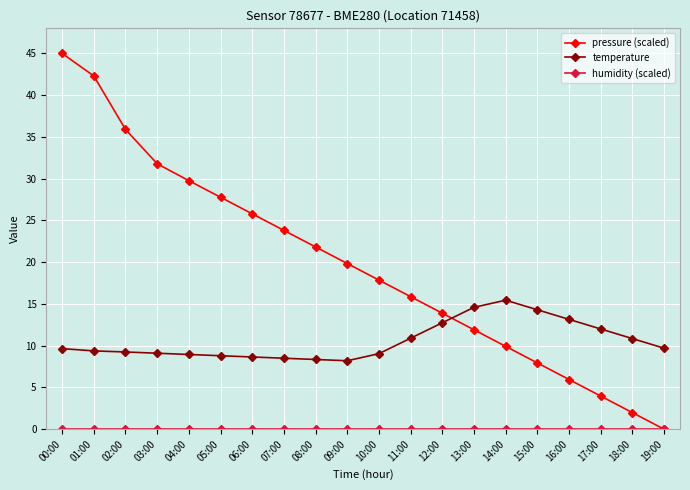

What is the greatest value displayed?

45.0